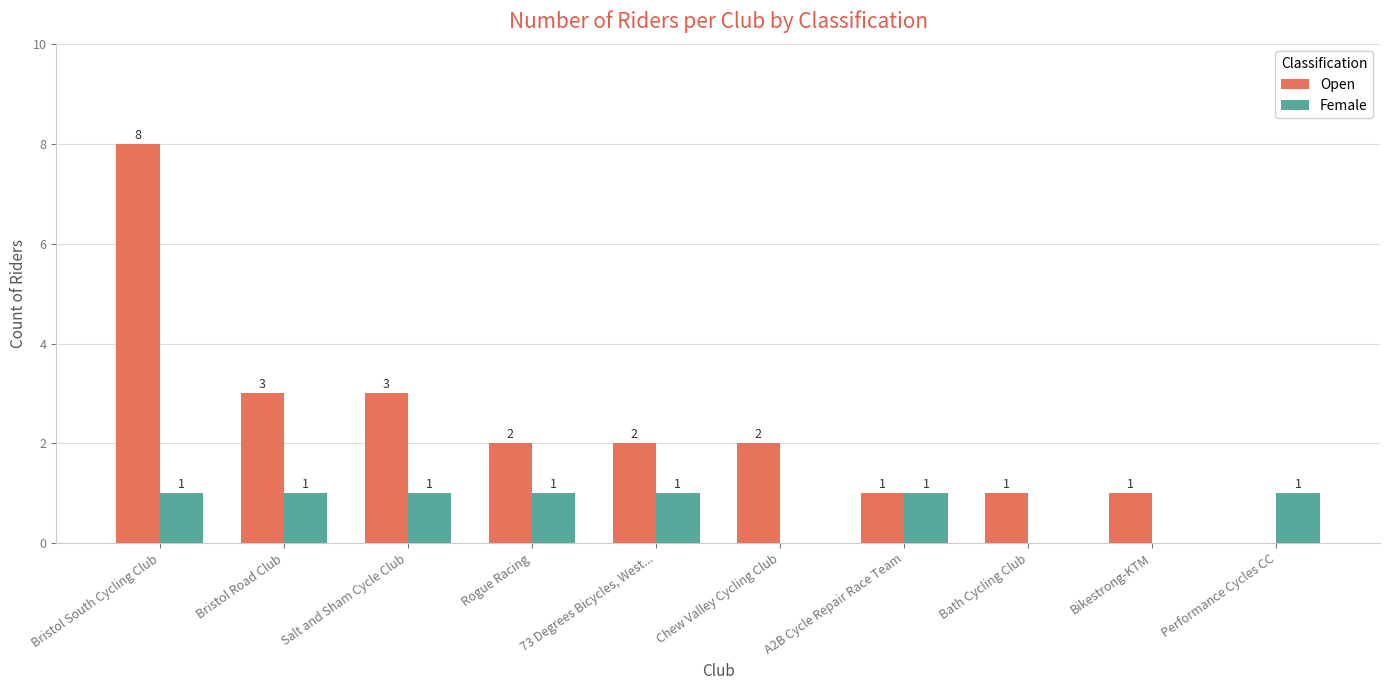

How many categories are shown in the chart?

10